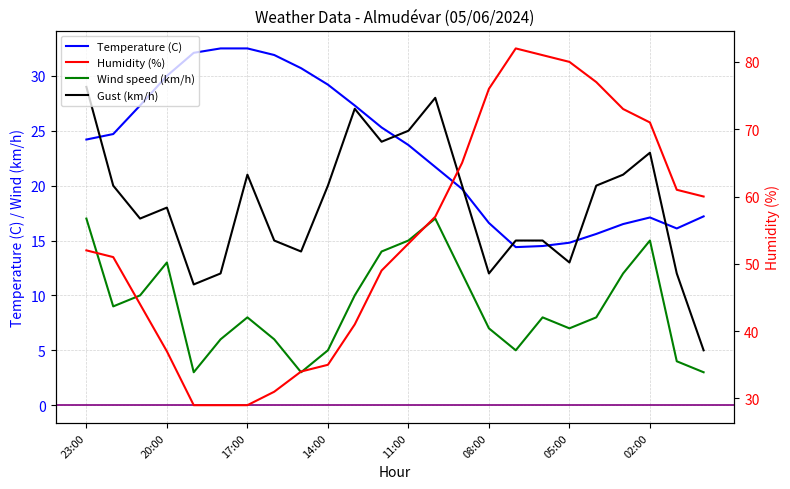

What is the difference between the maximum and minimum values in the Temperature (C) series?

18.1